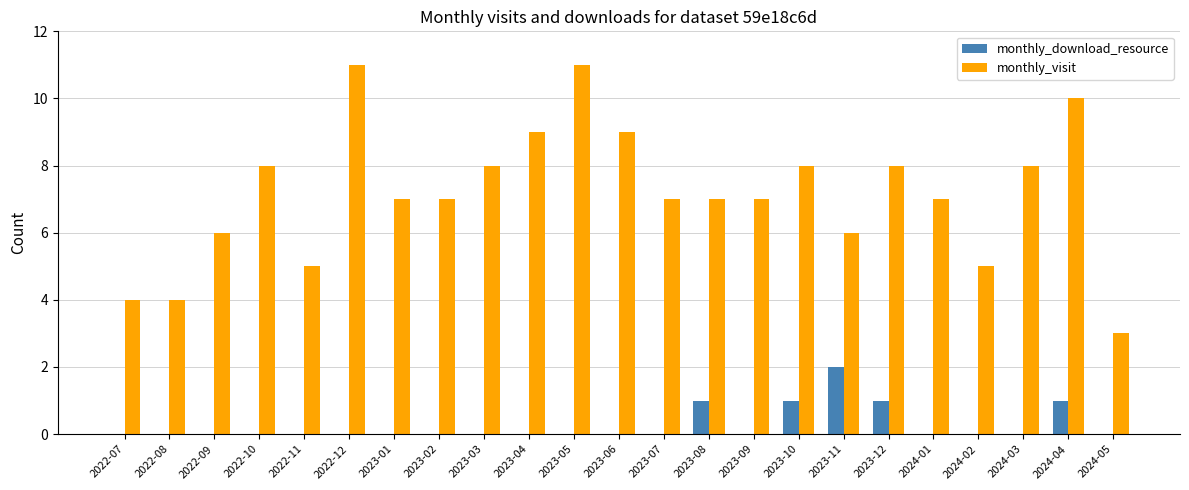

Which series changed the most between 2024-02 and 2024-03?

monthly_visit